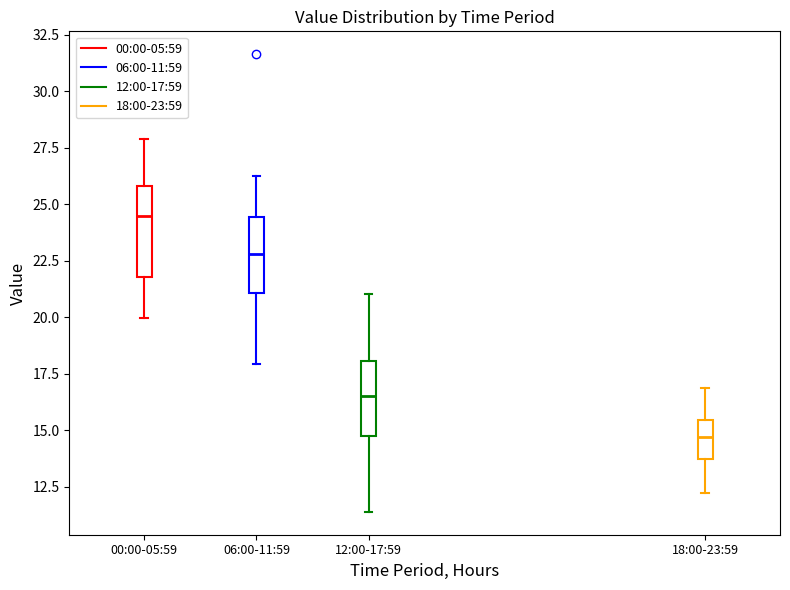

Which box is the tallest, from its lower edge to its upper edge?

00:00-05:59